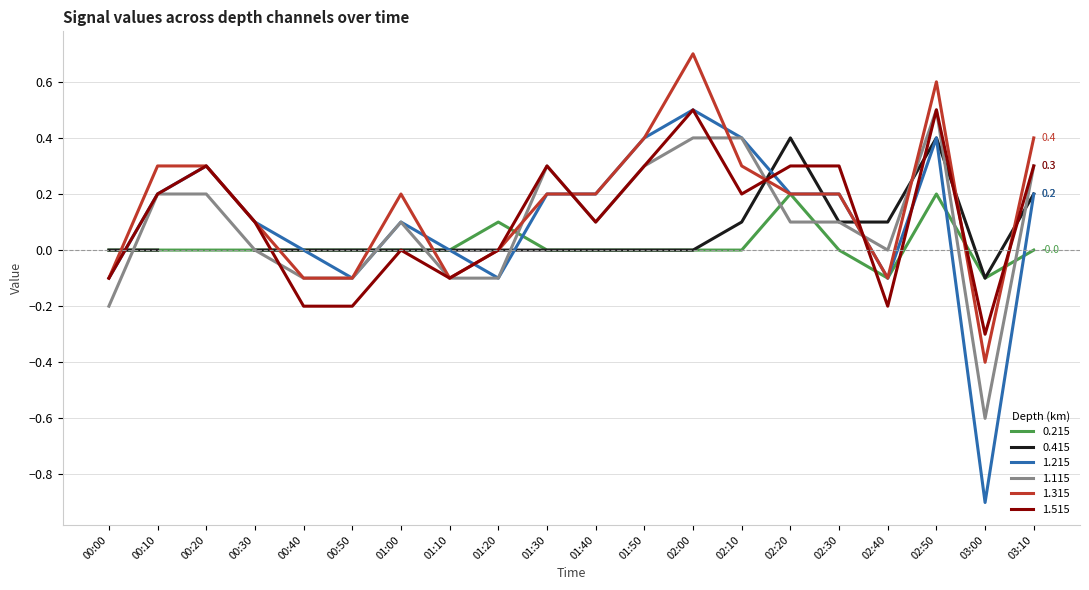

At which category does 0.215 reach its first local valley?

02:40